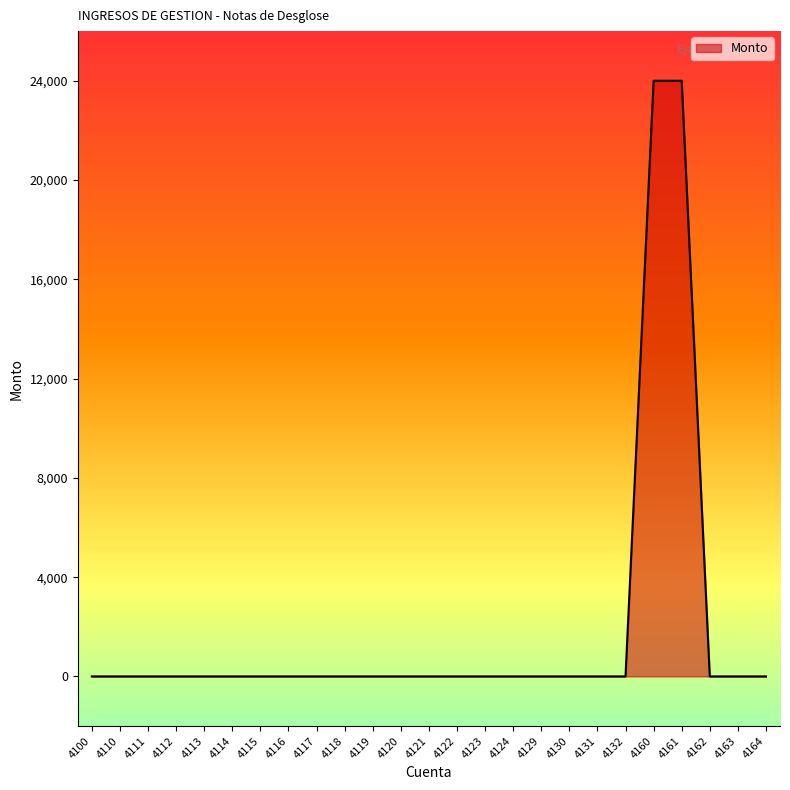

What is the greatest value displayed?

24000